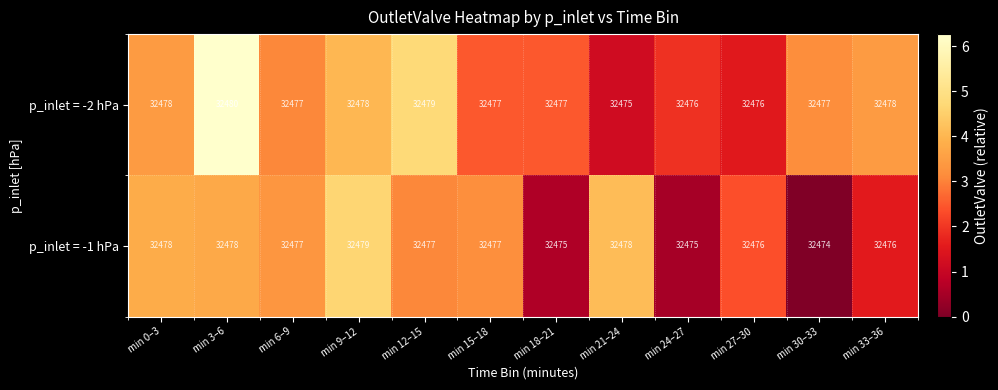

Count the number of data series in this chart.

2